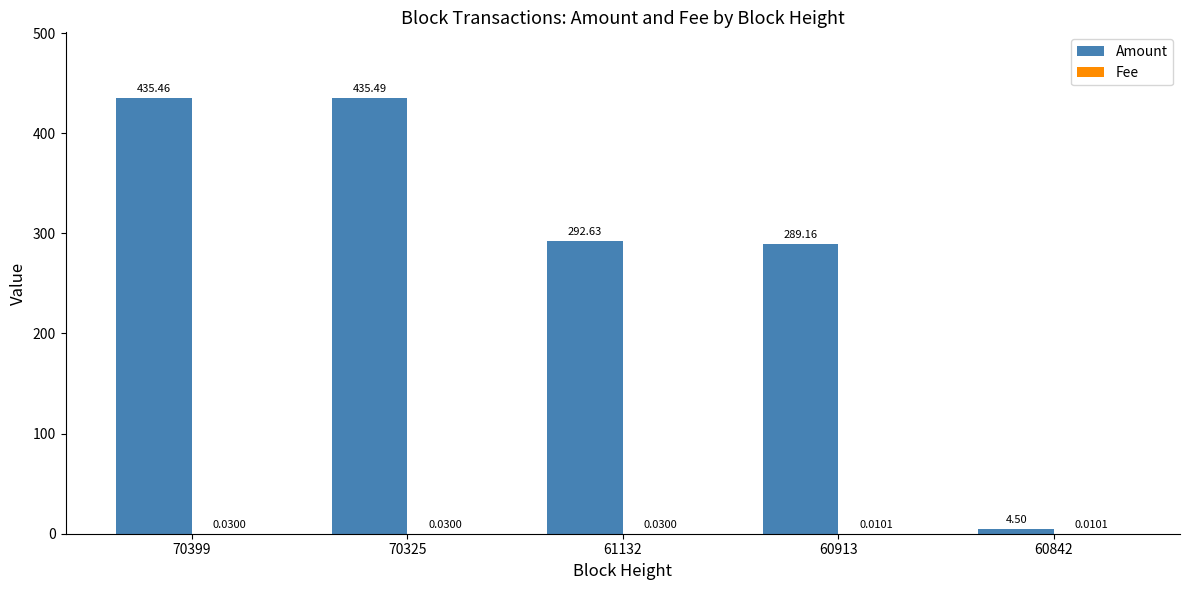

Which series has the largest total across all categories?

Amount